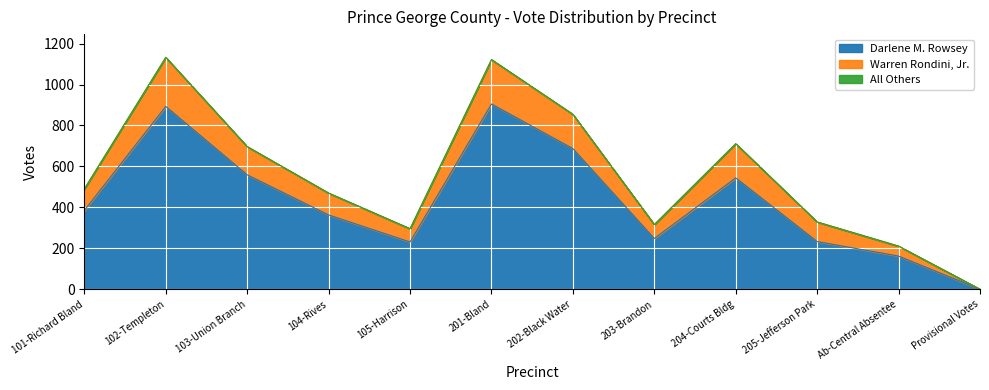

How many interior local peaks does the Darlene M. Rowsey series have?

3